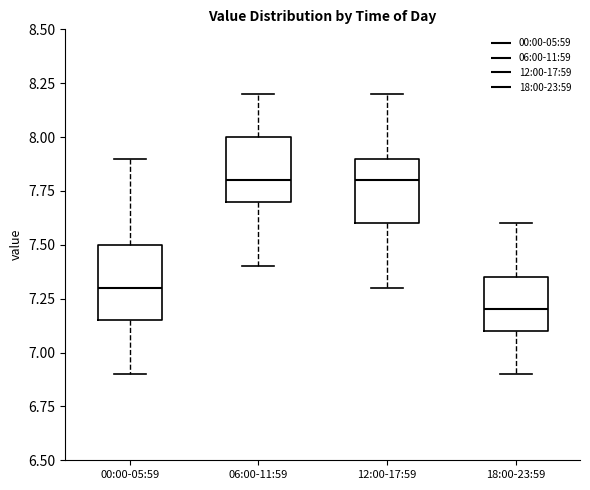

Reading left to right, transcribe this box plot: for each box, give where its median line is, the range the box spans, and where its two whiskers end, as read against the y-axis. The values are not printed on the chart, so give them approximately, as read against the axis.

00:00-05:59: median 7.30, box 7.15 to 7.50, whiskers 6.90 to 7.90
06:00-11:59: median 7.80, box 7.70 to 8.00, whiskers 7.40 to 8.20
12:00-17:59: median 7.80, box 7.60 to 7.90, whiskers 7.30 to 8.20
18:00-23:59: median 7.20, box 7.10 to 7.35, whiskers 6.90 to 7.60